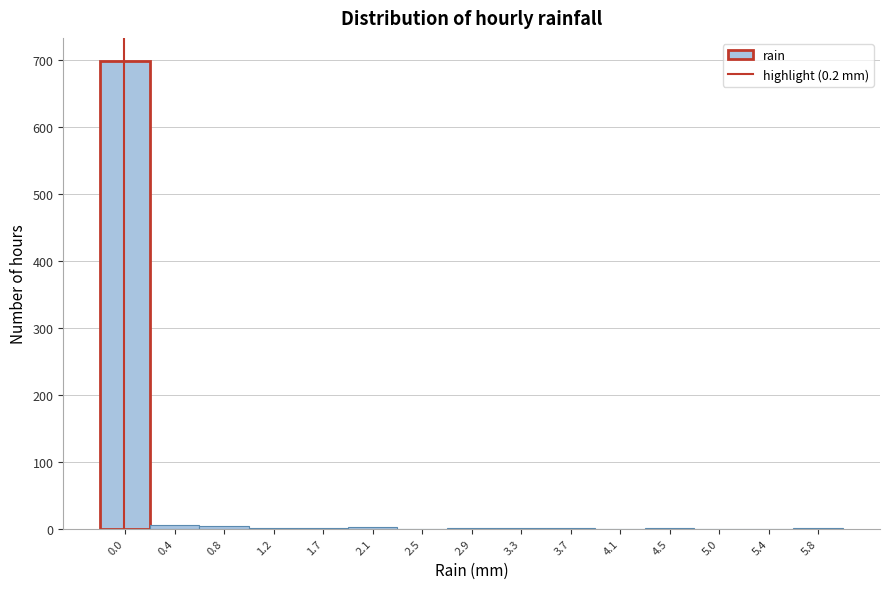

Is it true that the value at 4.1 is -393?

False